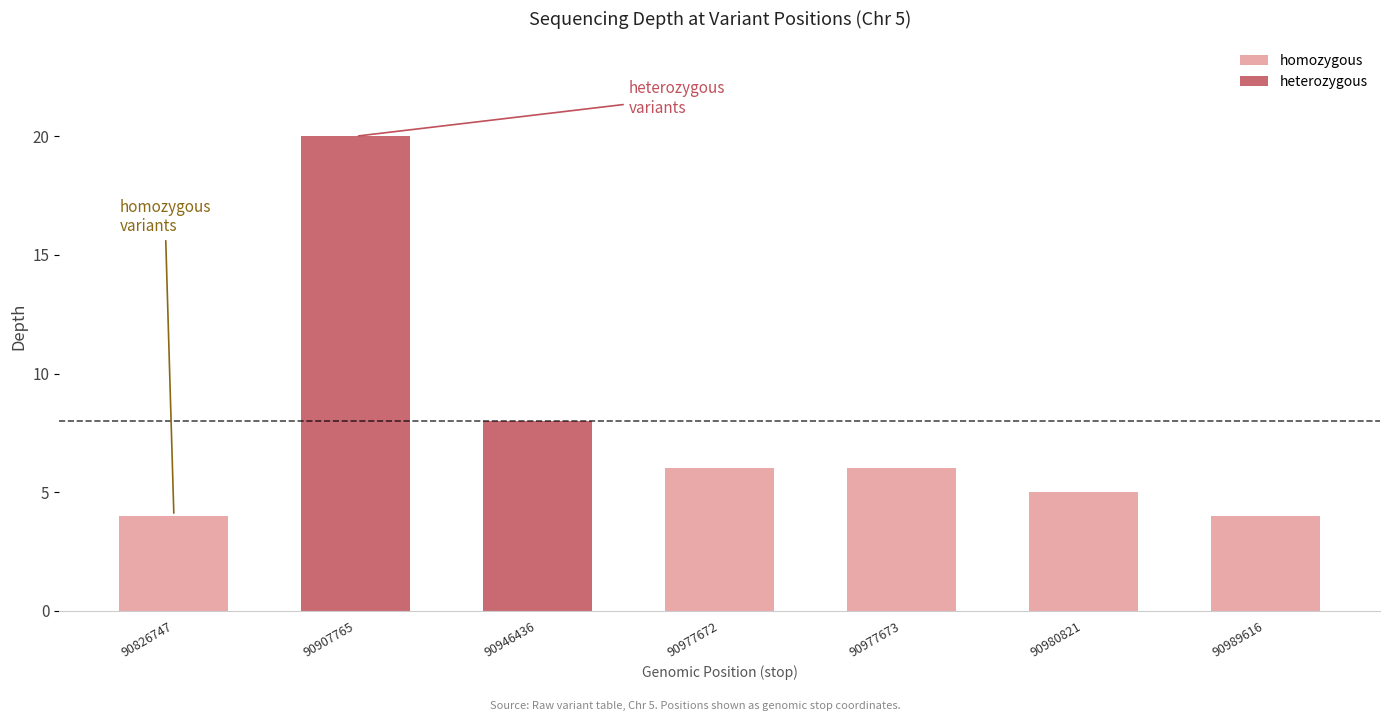

Reading left to right, extract all data points from this chart.

homozygous: 4	0	0	6	6	5	4
heterozygous: 0	20	8	0	0	0	0